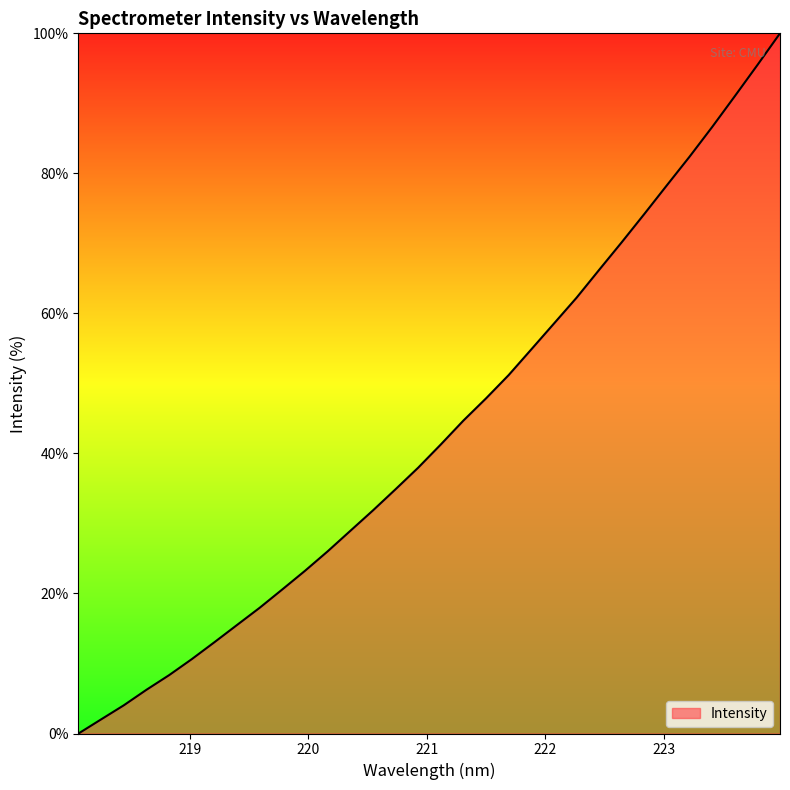

What is the maximum value shown in the chart?

100.0